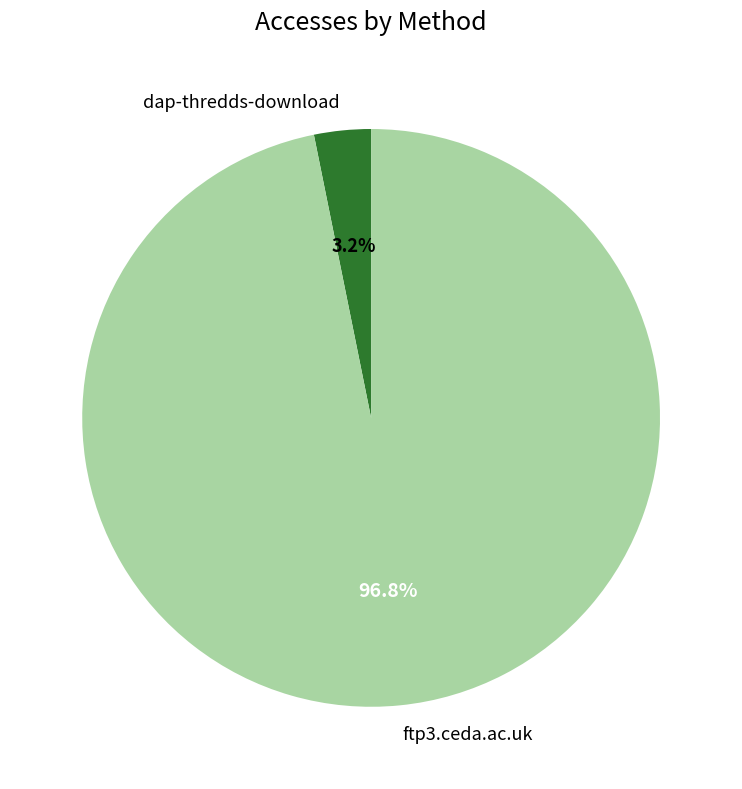

Combined, what portion of the pie is dap-thredds-download and ftp3.ceda.ac.uk?

100.0%